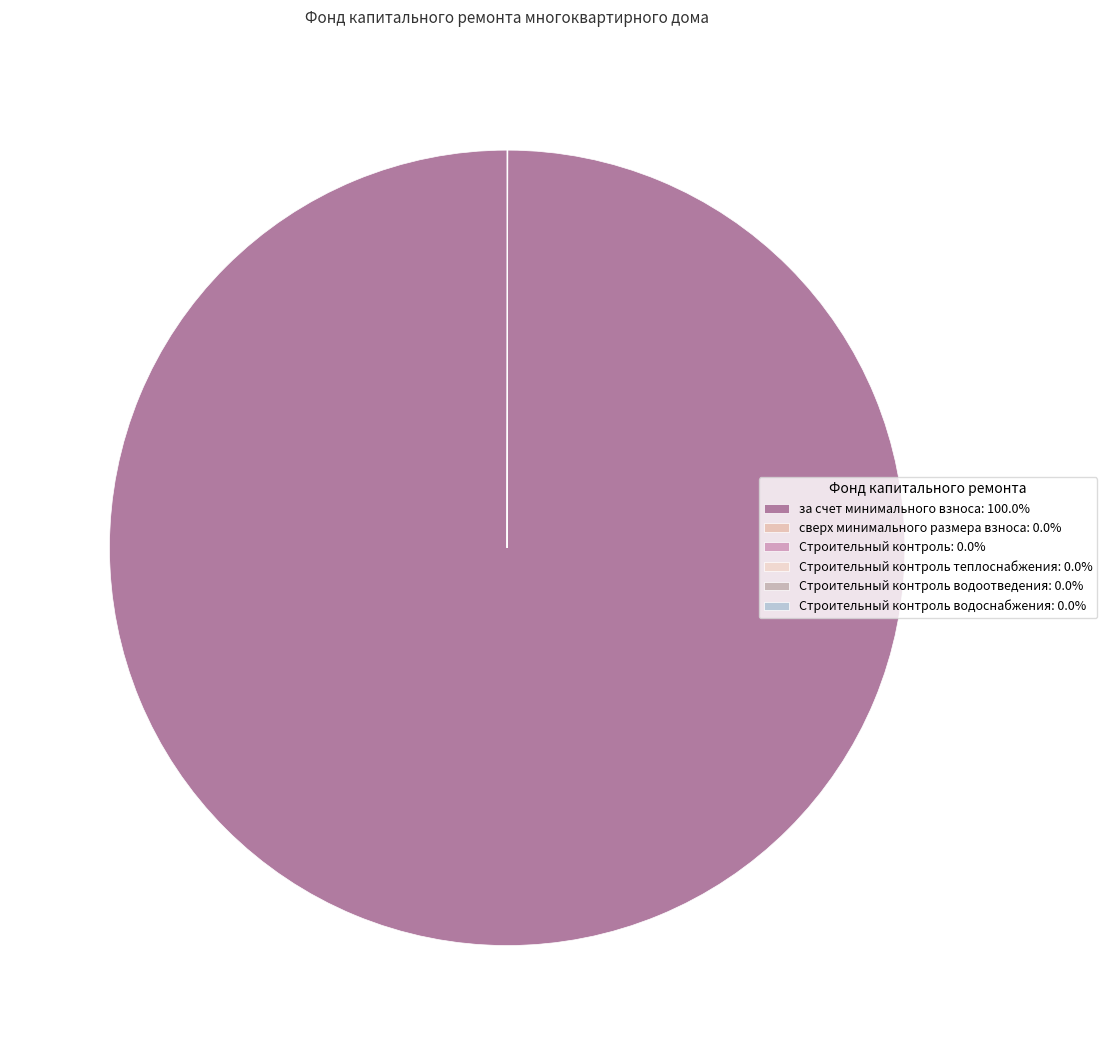

Is there a majority slice in this chart?

Yes